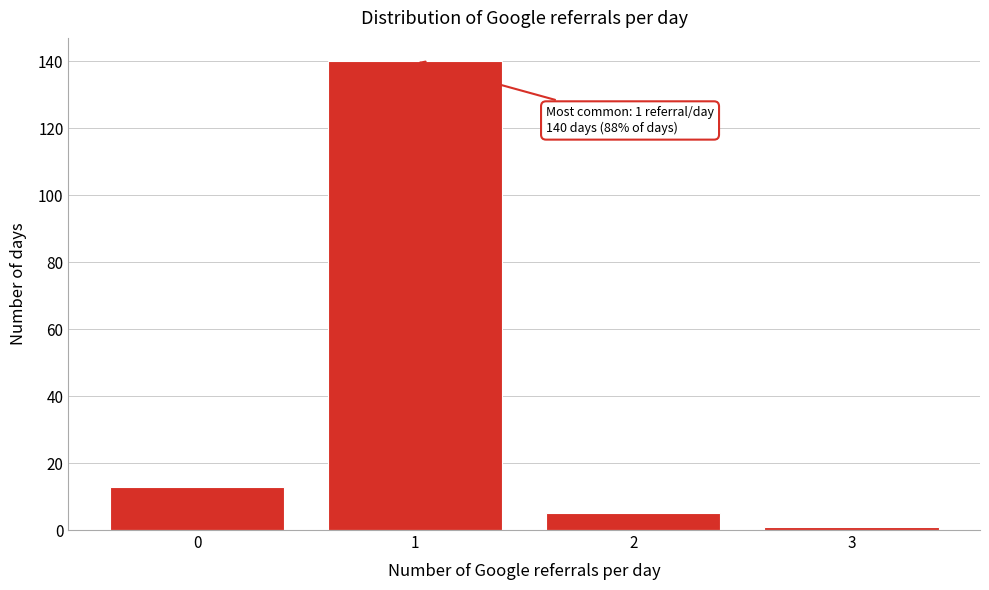

Reading right to left, list all the values displayed in this chart.

3=1	2=5	1=140	0=13